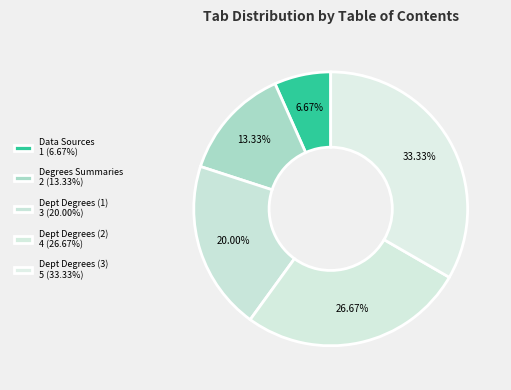

How many segments does this pie chart have?

5